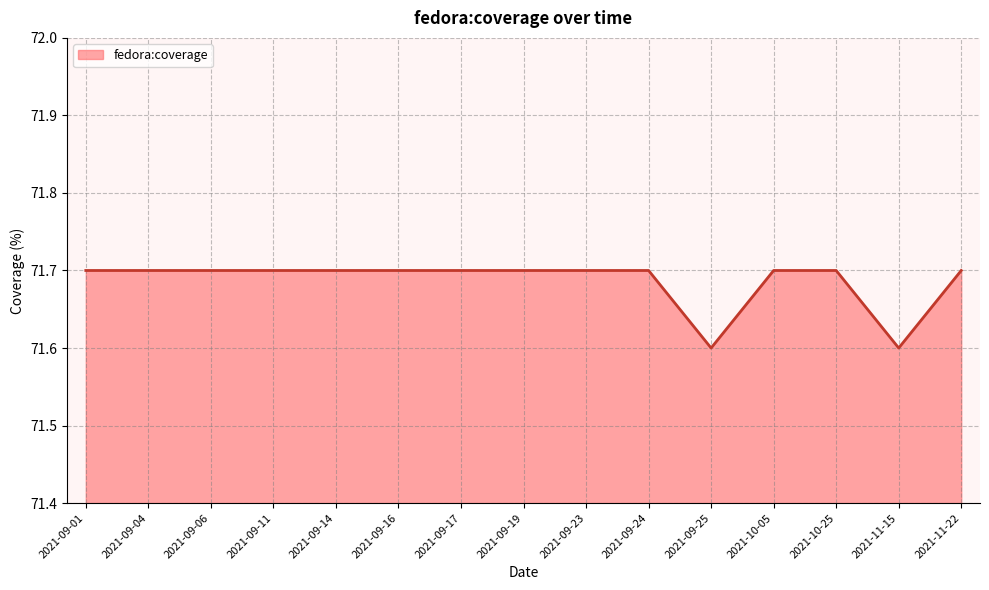

Count the number of data series in this chart.

1